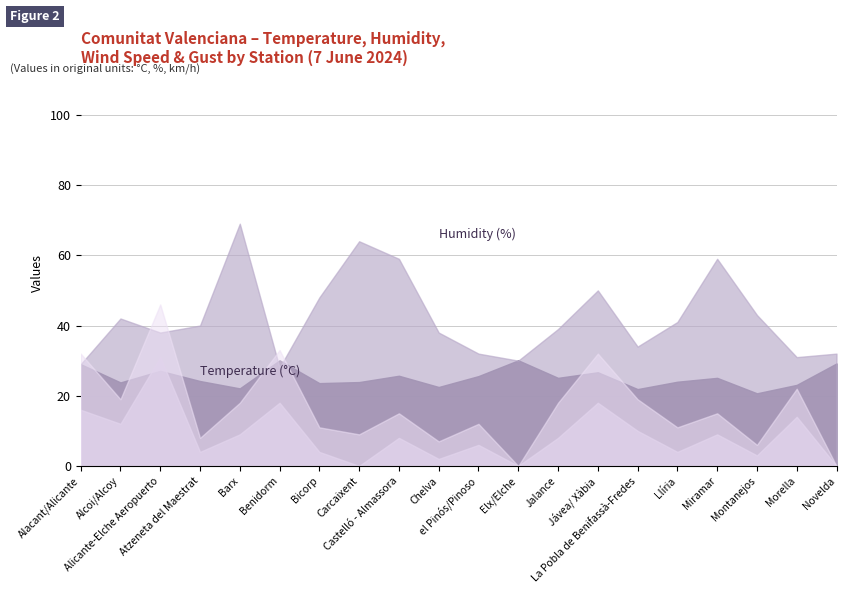

Rank the series at 16 from lowest to highest value.

wind_speed, gust, temperature, humidity